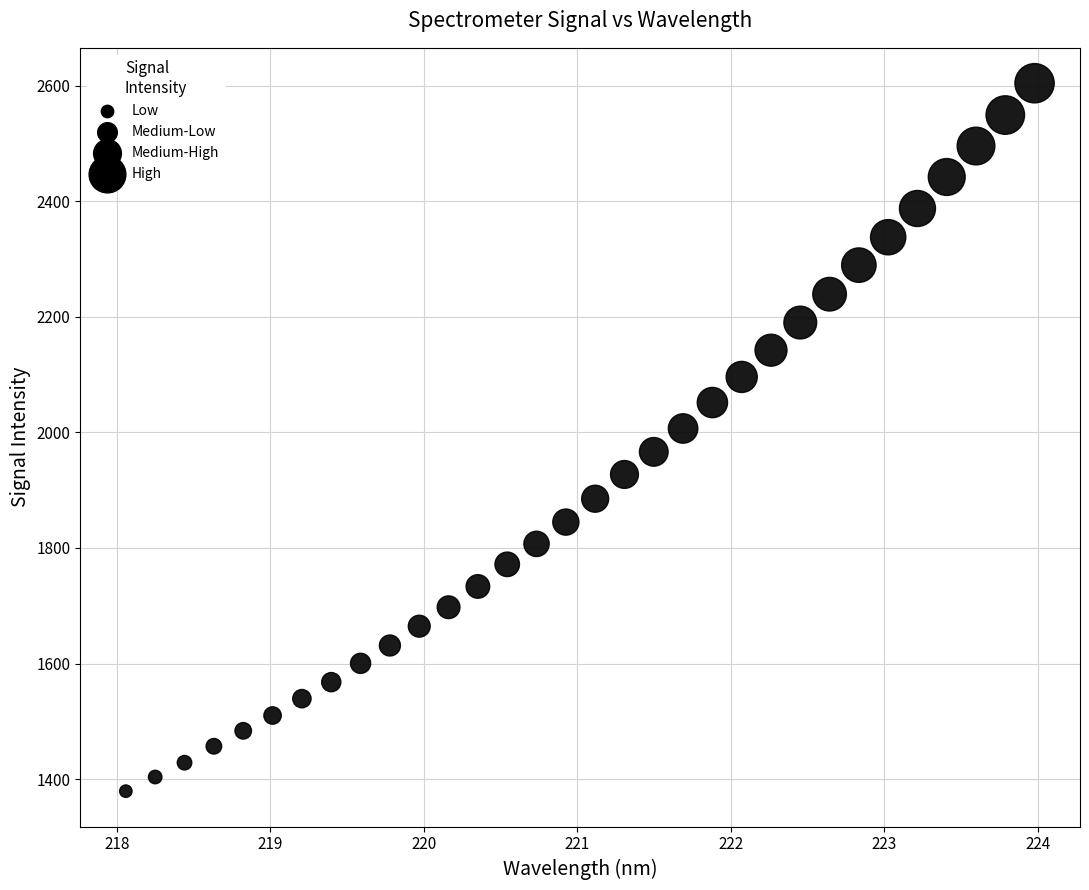

What is the range of X values (max minus min)?

5.9